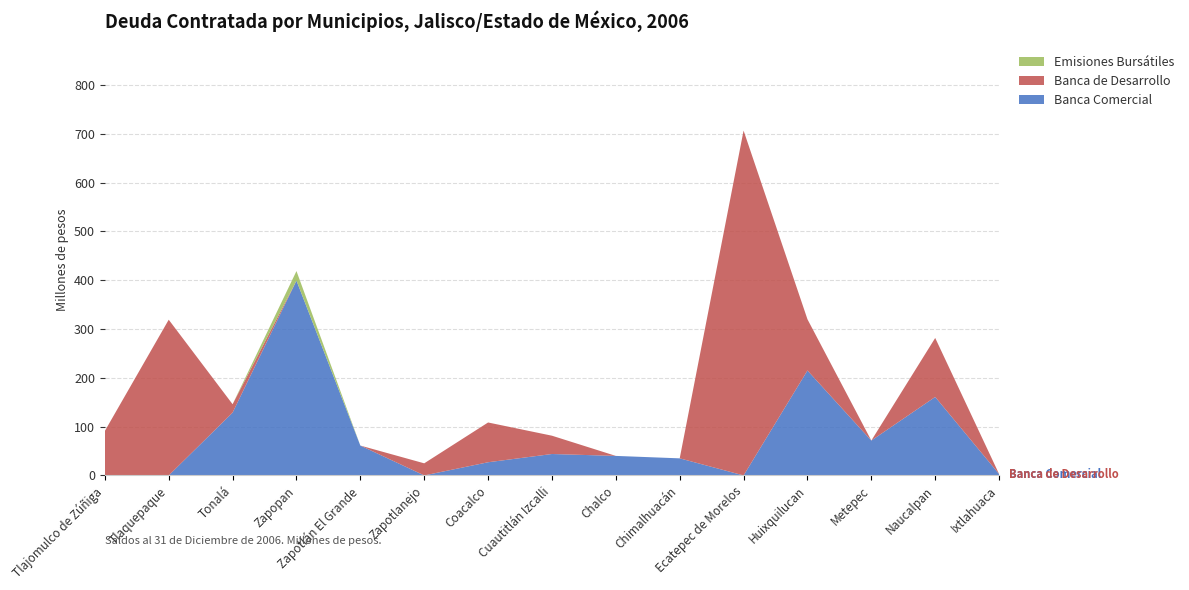

Reading left to right, what are all the values shown in this chart?

Banca Comercial: Tlajomulco de Zúñiga=0.0	Tlaquepaque=0.0	Tonalá=128.7	Zapopan=399.2	Zapotlán El Grande=61.2	Zapotlanejo=0.0	Coacalco=27.0	Cuautitlán Izcalli=43.9	Chalco=40.0	Chimalhuacán=35.0	Ecatepec de Morelos=0.0	Huixquilucan=215.0	Metepec=71.5	Naucalpan=160.8	Ixtlahuaca=2.9
Banca de Desarrollo: Tlajomulco de Zúñiga=91.1	Tlaquepaque=319.1	Tonalá=17.2	Zapopan=0.0	Zapotlán El Grande=0.0	Zapotlanejo=24.8	Coacalco=81.5	Cuautitlán Izcalli=37.5	Chalco=0.0	Chimalhuacán=0.0	Ecatepec de Morelos=706.7	Huixquilucan=105.0	Metepec=0.0	Naucalpan=120.9	Ixtlahuaca=0.0
Emisiones Bursátiles: Tlajomulco de Zúñiga=0.0	Tlaquepaque=0.0	Tonalá=0.0	Zapopan=19.6	Zapotlán El Grande=0.0	Zapotlanejo=0.0	Coacalco=0.0	Cuautitlán Izcalli=0.0	Chalco=0.0	Chimalhuacán=0.0	Ecatepec de Morelos=0.0	Huixquilucan=0.0	Metepec=0.0	Naucalpan=0.0	Ixtlahuaca=0.0